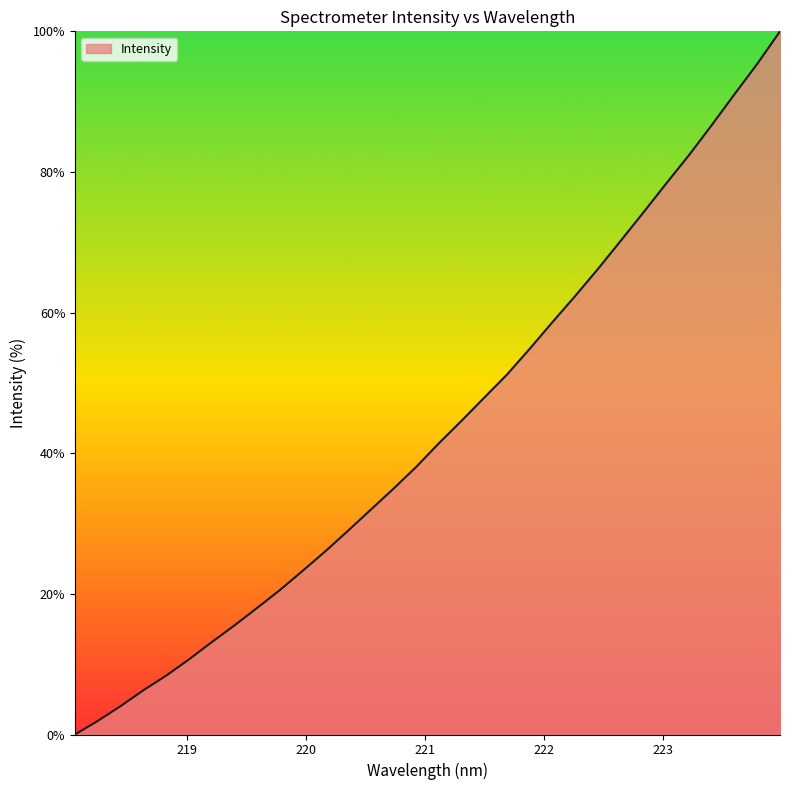

What is the maximum value shown in the chart?

100.0